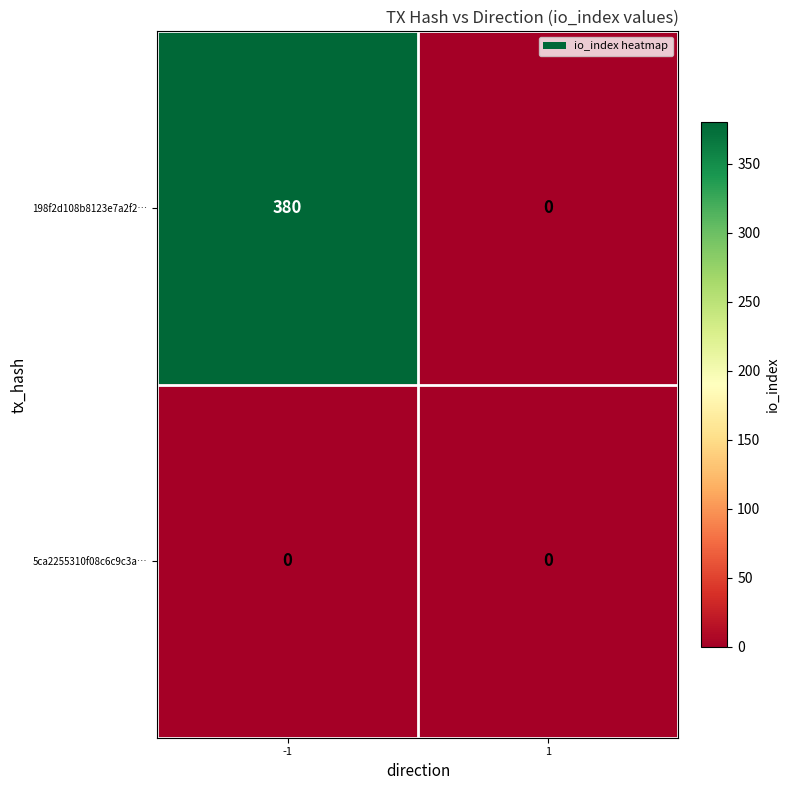

Reading right to left, list all the values displayed in this chart.

198f2d108b8123e7a2f2…: 0	380
5ca2255310f08c6c9c3a…: 0	0